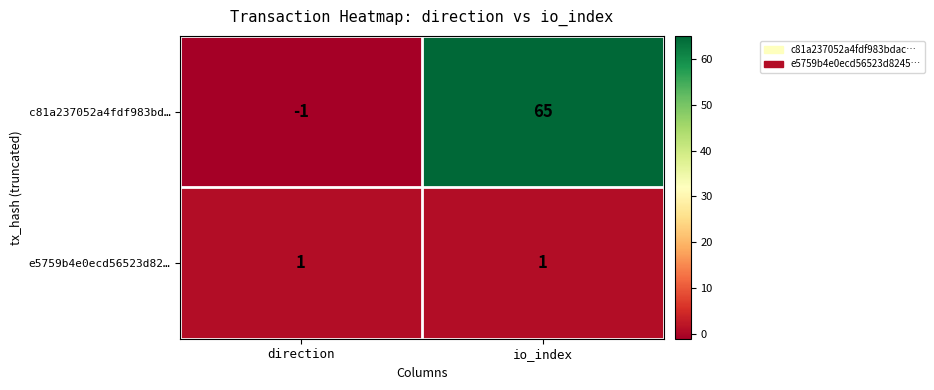

Which series has the largest total across all categories?

c81a237052a4fdf983bd…